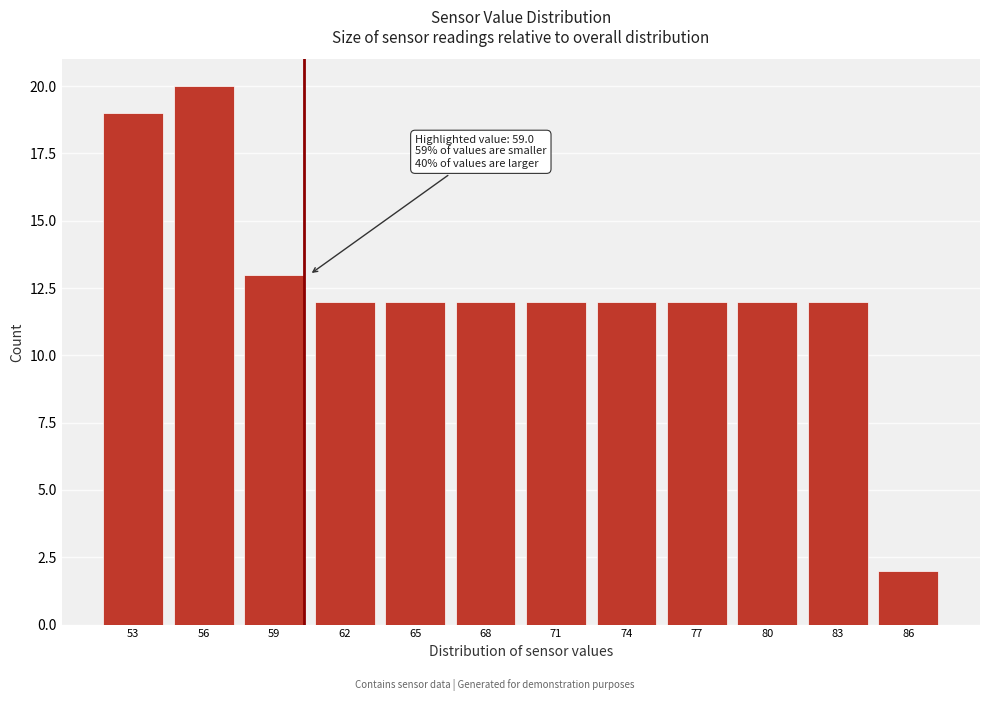

Reading left to right, extract all data points from this chart.

53=19	56=20	59=13	62=12	65=12	68=12	71=12	74=12	77=12	80=12	83=12	86=2